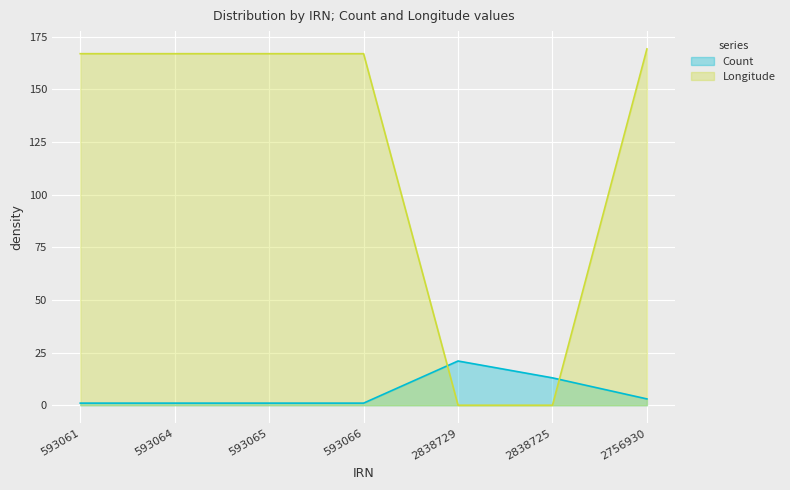

True or false: Count has a value of 1.0 at 593066.

True